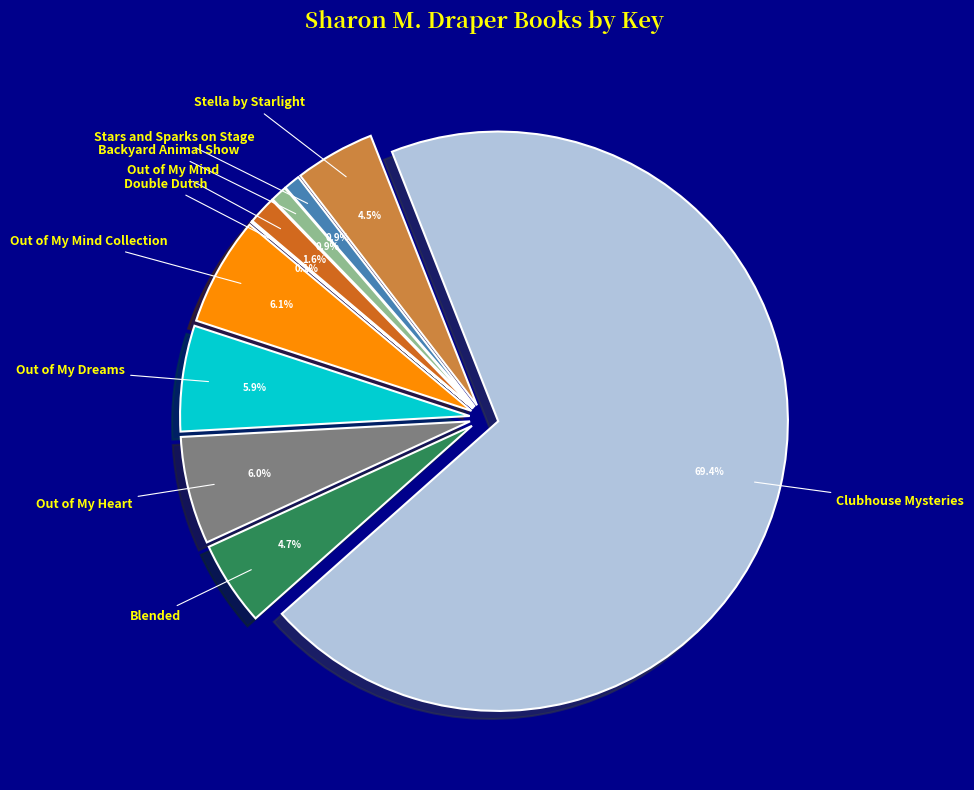

How many segments does this pie chart have?

10